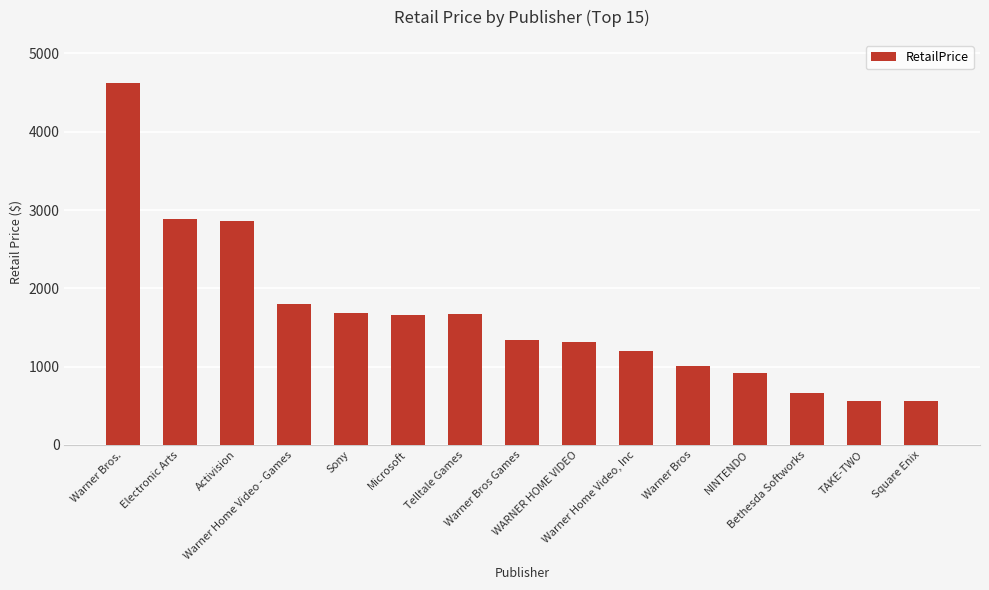

What is the value of the 11th bar from the left?

1006.7